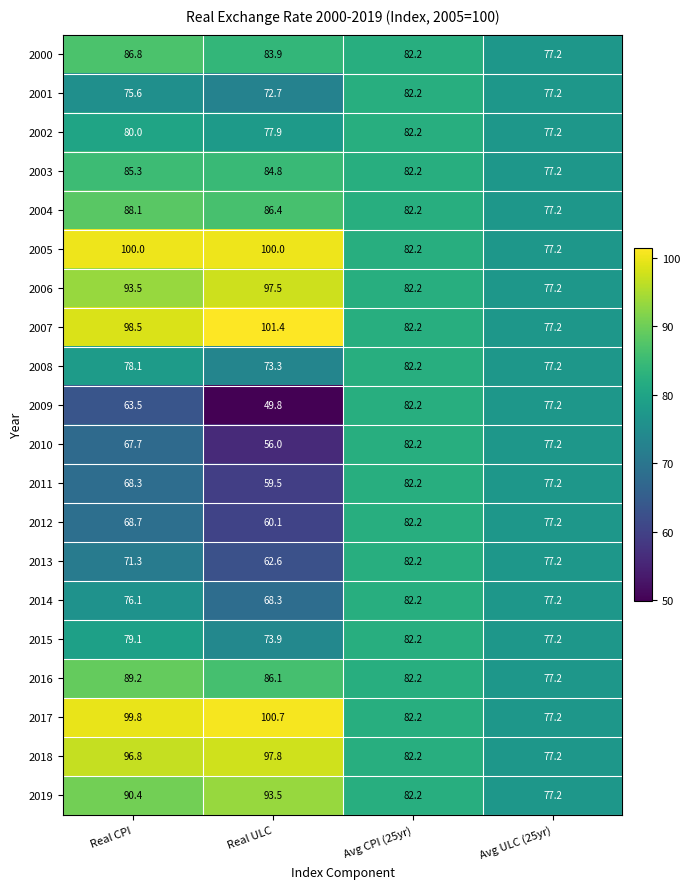

Which series has the largest range (max minus min)?

2009